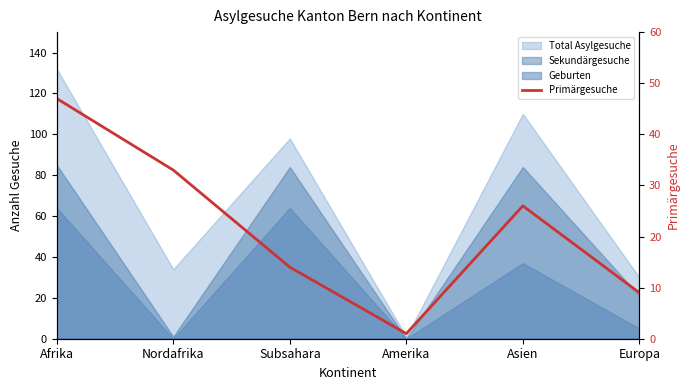

How many points are higher than both their immediate neighbors (excluding endpoints)?

1